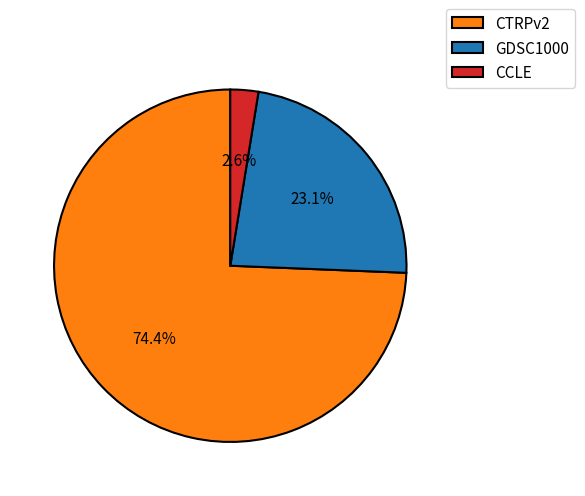

Rank the categories by value from lowest to highest.

CCLE, GDSC1000, CTRPv2